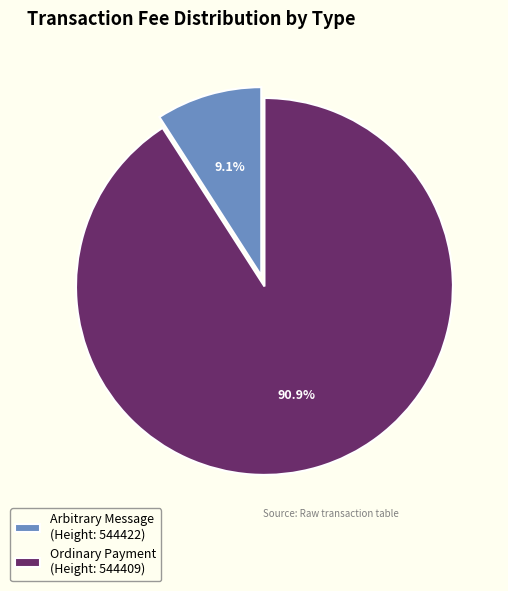

Do Arbitrary Message (Height: 544422) and Ordinary Payment (Height: 544409) together represent more than half of the pie?

Yes